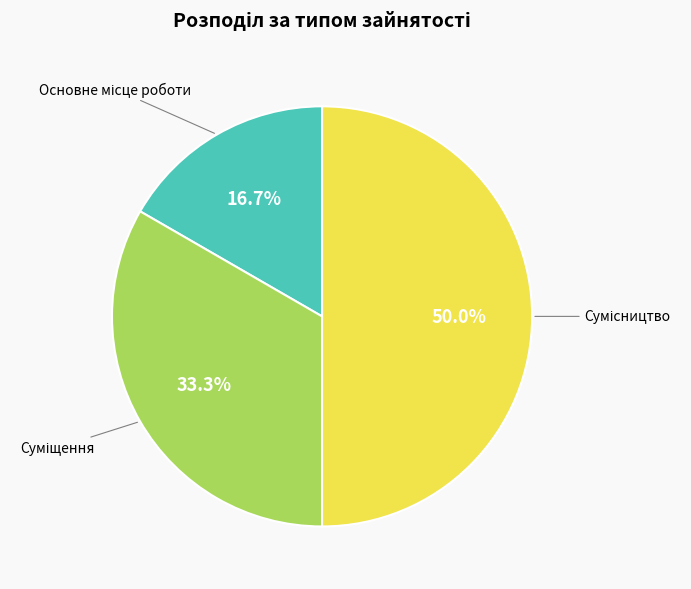

To the nearest percent, what is the difference between the largest and smallest slice percentages?

33%